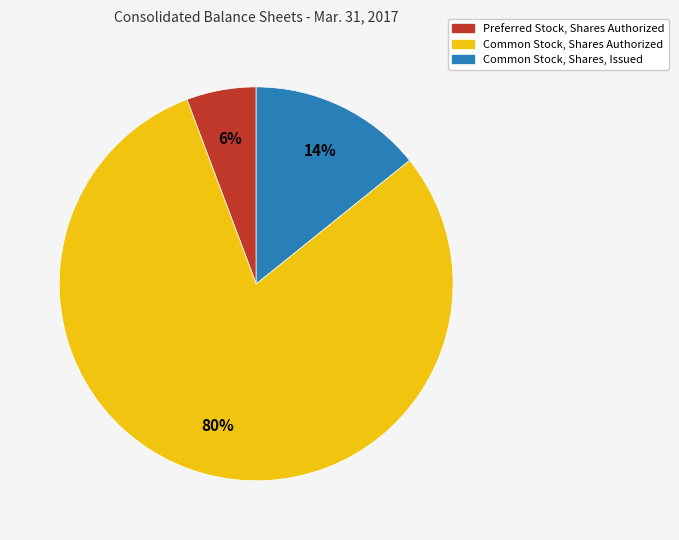

To the nearest percent, what is the difference between the largest and smallest slice percentages?

74%